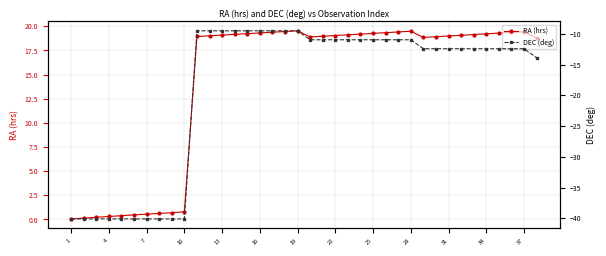

True or false: RA (hrs) and DEC (deg) cross at least once.

False